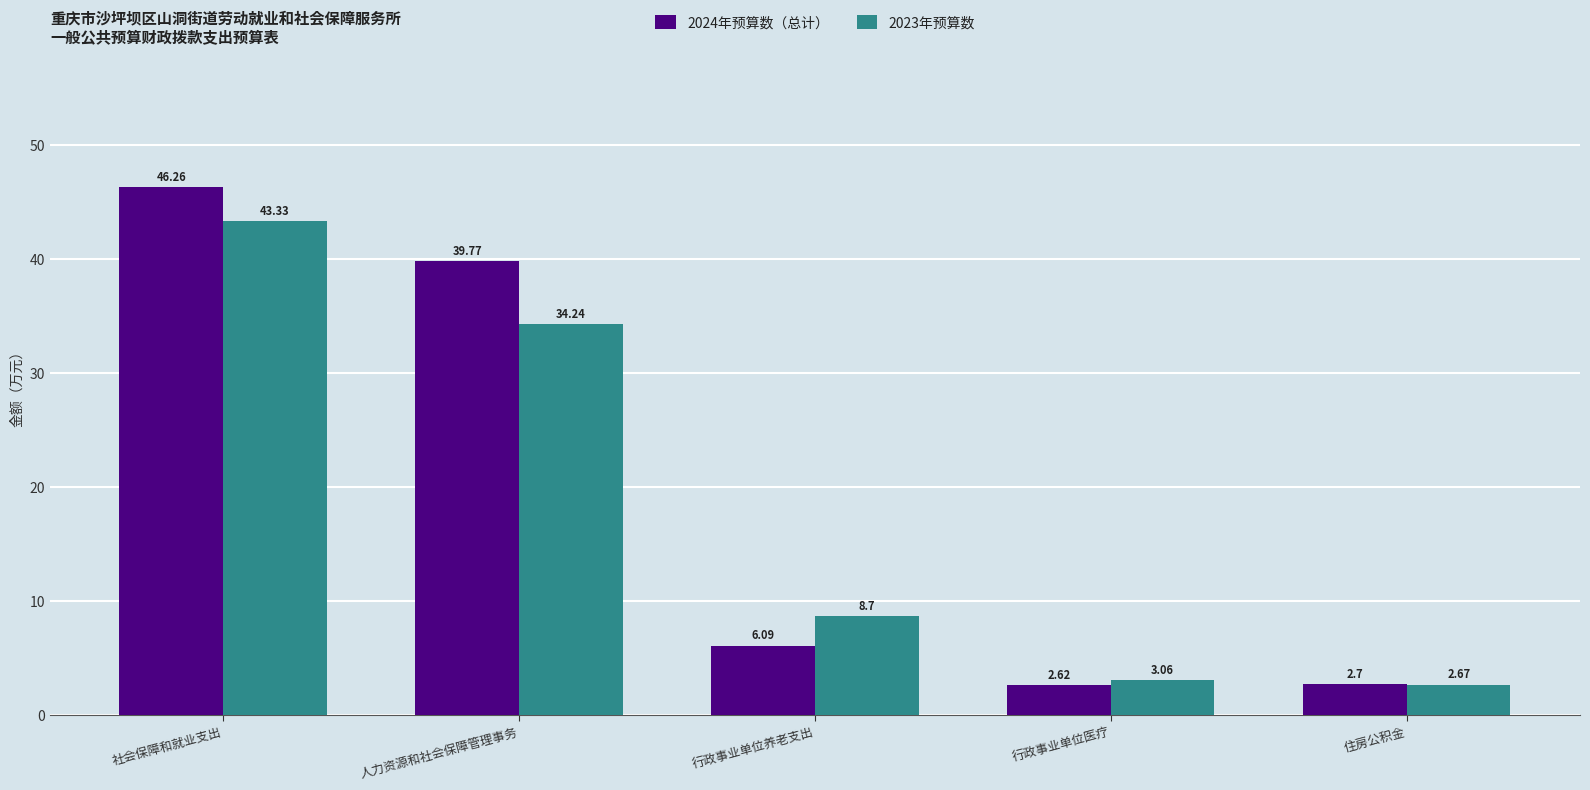

The 2023年预算数 series shows 34.2 at 人力资源和社会保障管理事务. True or false?

True